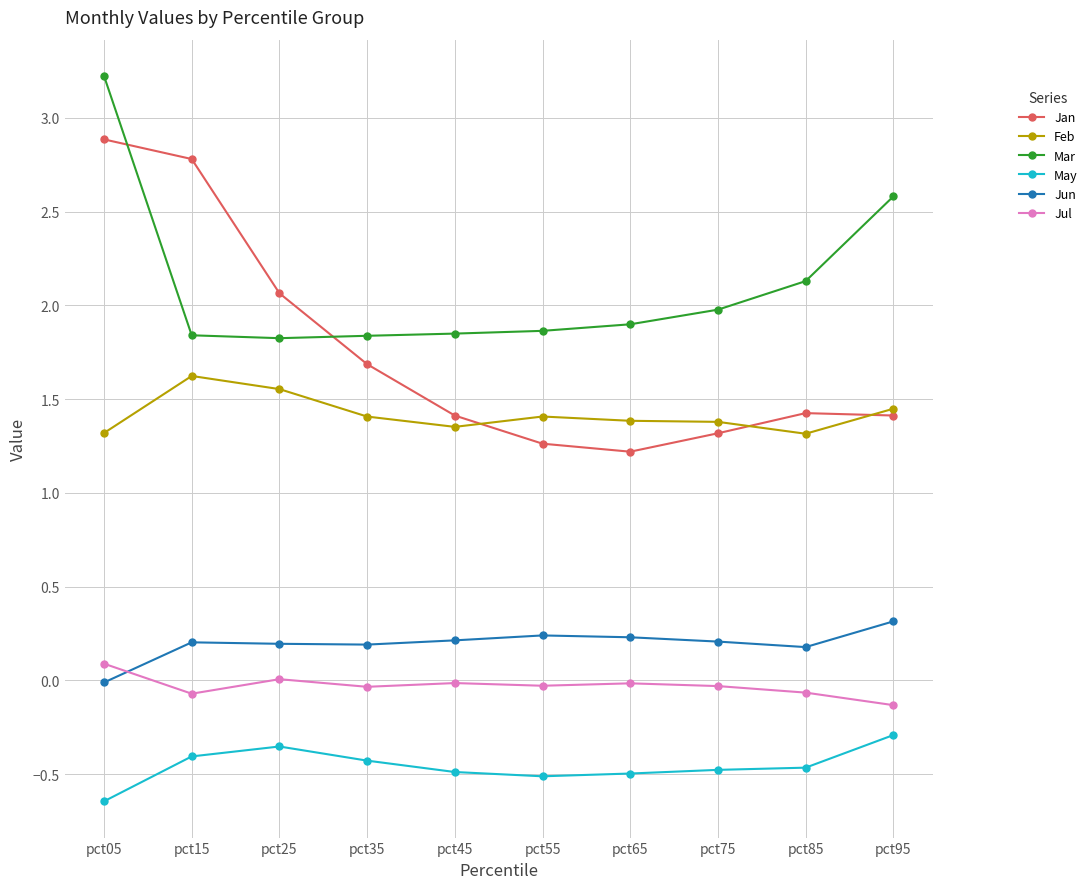

How many interior local valleys does the Jan series have?

1